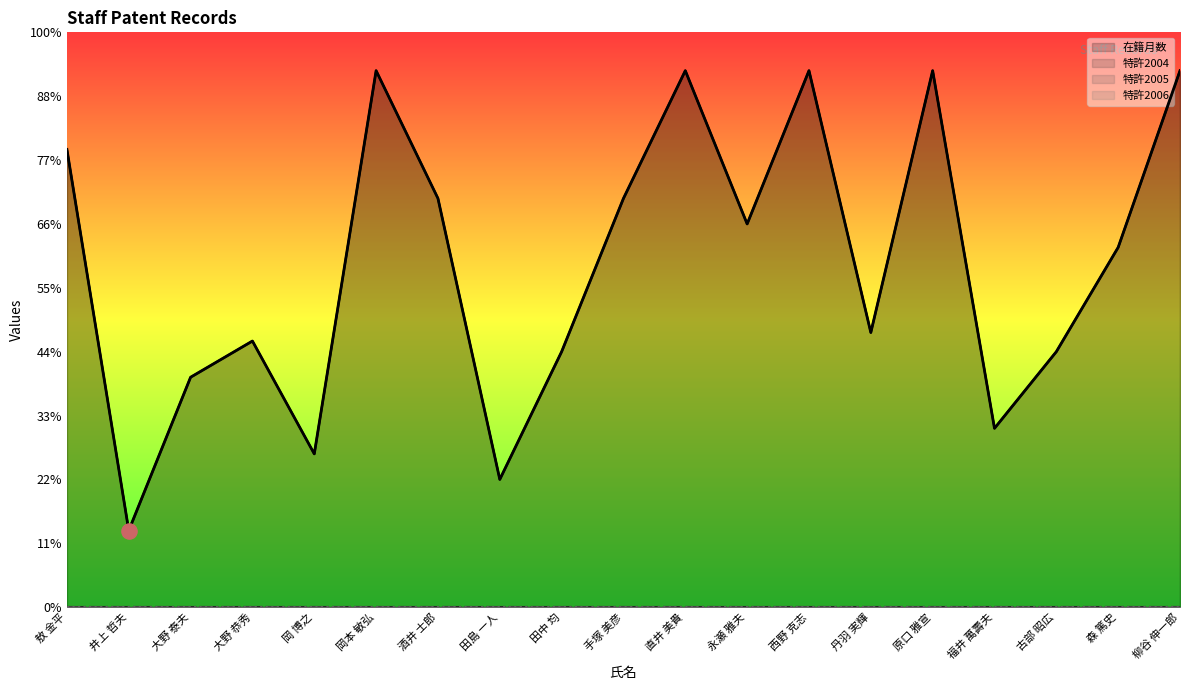

Between 原口 雅宣 and 敖 金平, which is larger?

原口 雅宣